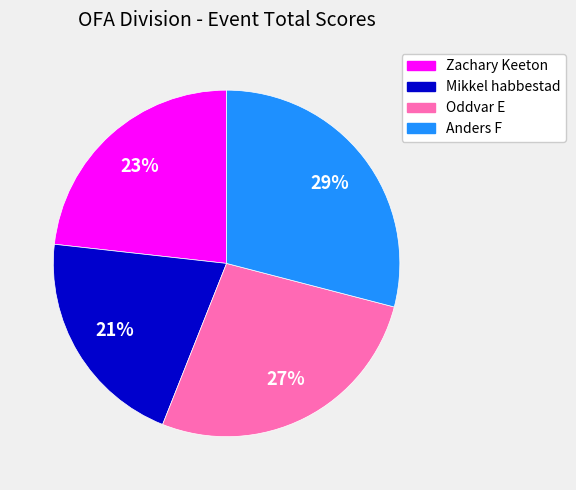

Is the sum of Anders F and Zachary Keeton greater than half?

Yes